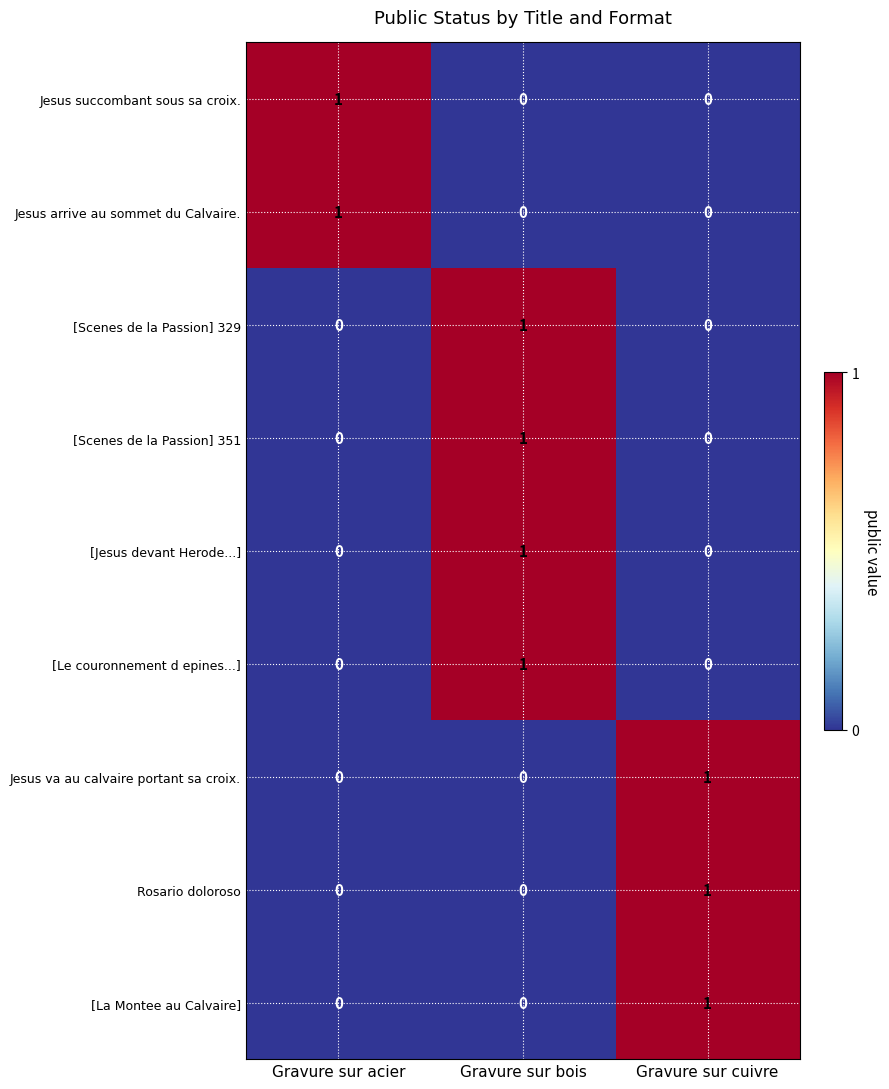

How many [Le couronnement d epines...] values are between 0 and 1?

3